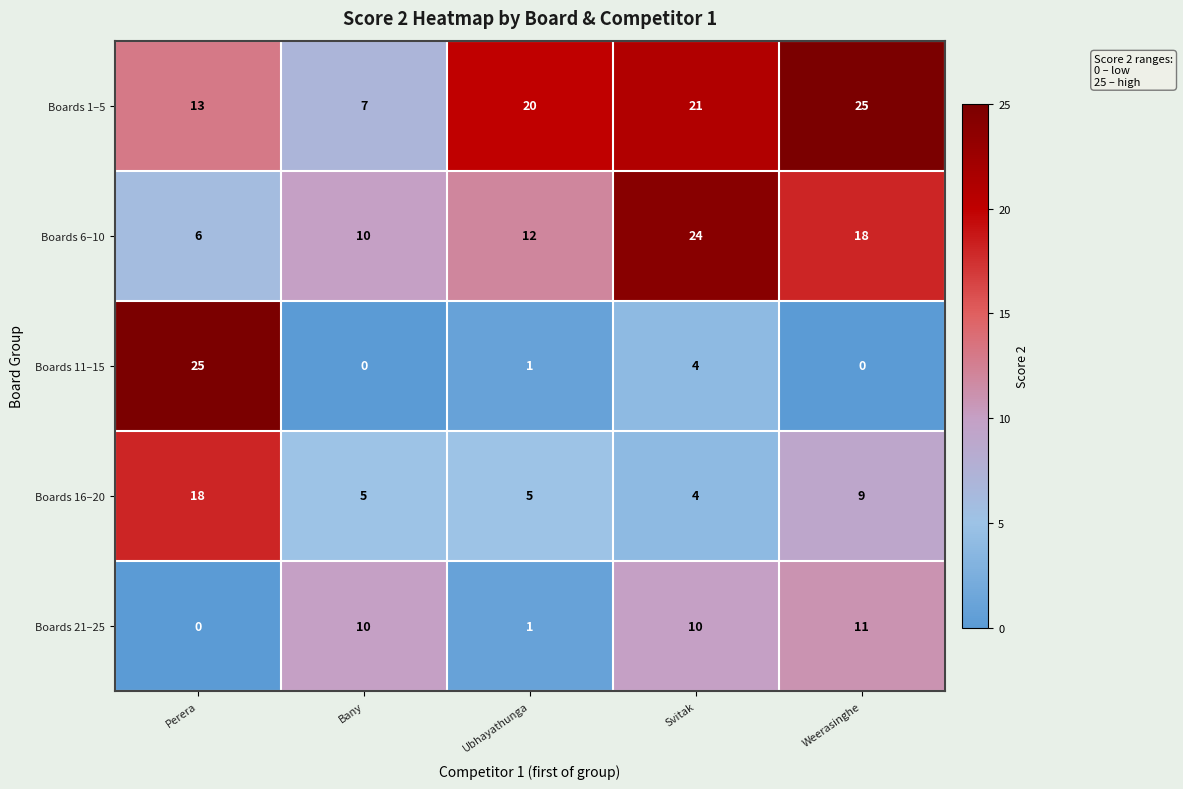

Reading right to left, transcribe all the data shown in this chart.

Boards 1–5: Weerasinghe=25	Svitak=21	Ubhayathunga=20	Bany=7	Perera=13
Boards 6–10: Weerasinghe=18	Svitak=24	Ubhayathunga=12	Bany=10	Perera=6
Boards 11–15: Weerasinghe=0	Svitak=4	Ubhayathunga=1	Bany=0	Perera=25
Boards 16–20: Weerasinghe=9	Svitak=4	Ubhayathunga=5	Bany=5	Perera=18
Boards 21–25: Weerasinghe=11	Svitak=10	Ubhayathunga=1	Bany=10	Perera=0